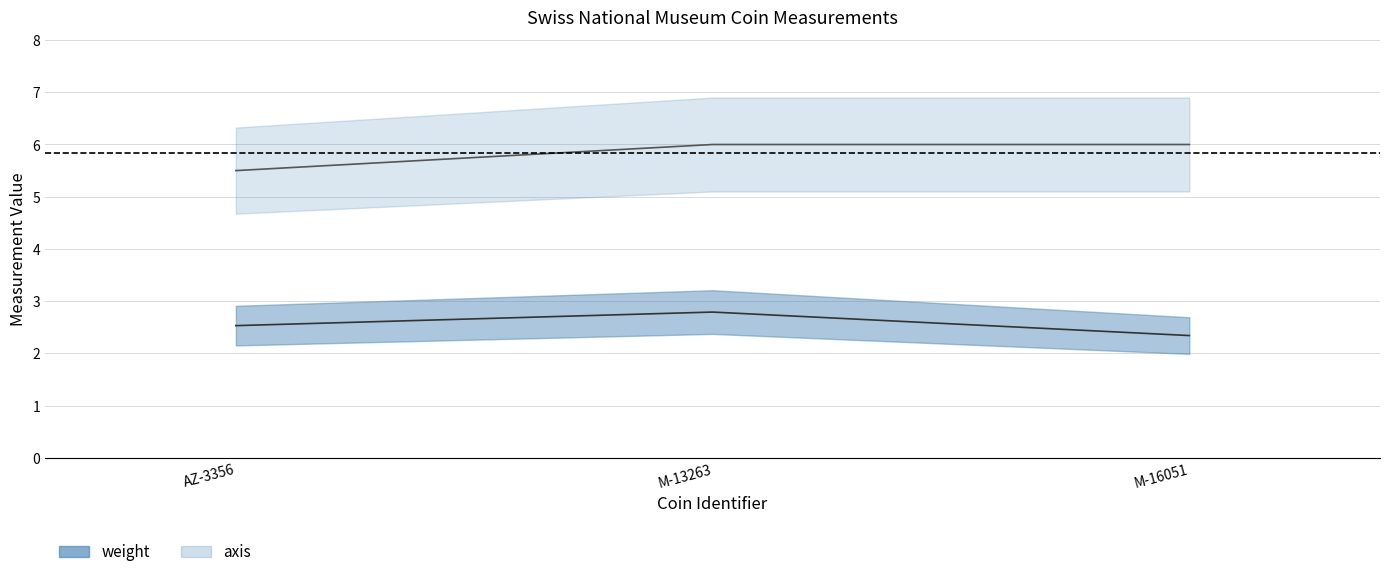

What are all the series names shown in the legend?

weight, axis